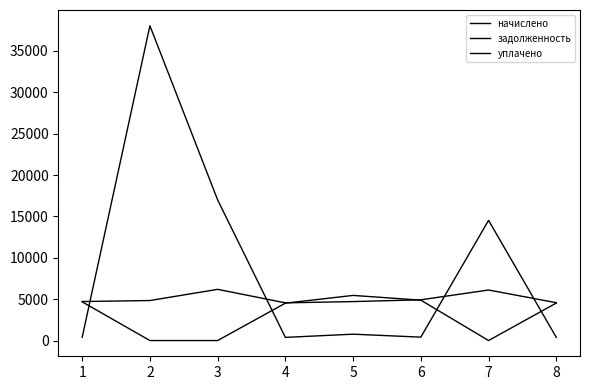

Is this an area chart (filled region under the line)?

No